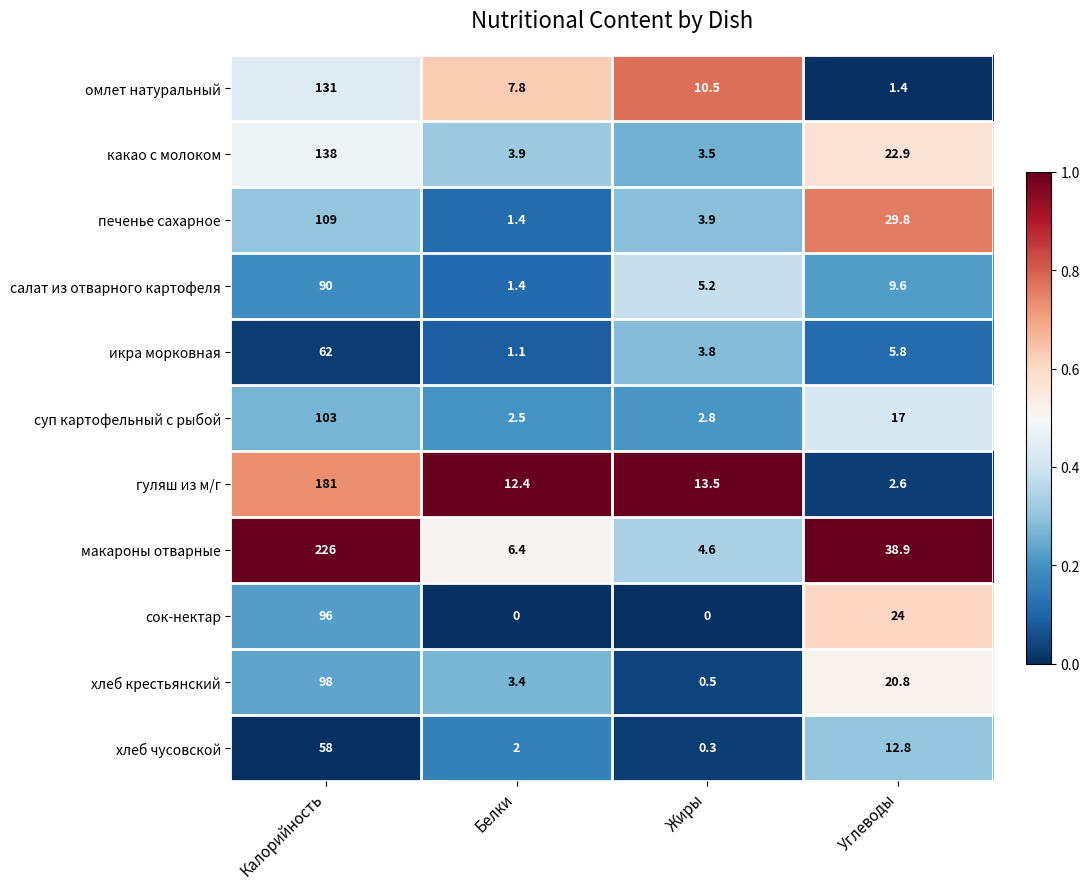

What is the difference between the суп картофельный с рыбой values at Углеводы and Белки?

14.5